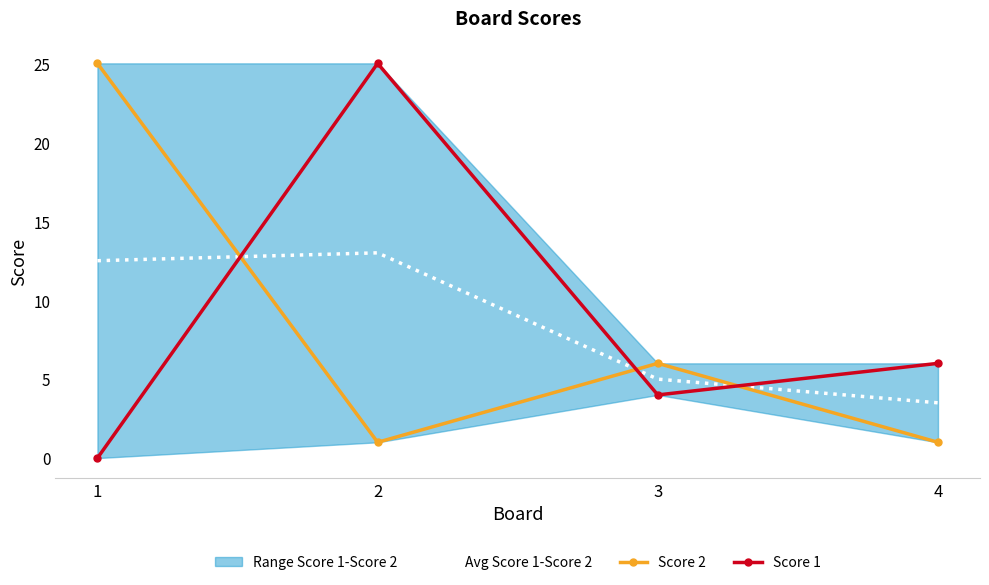

Which series has the largest total across all categories?

Score 1